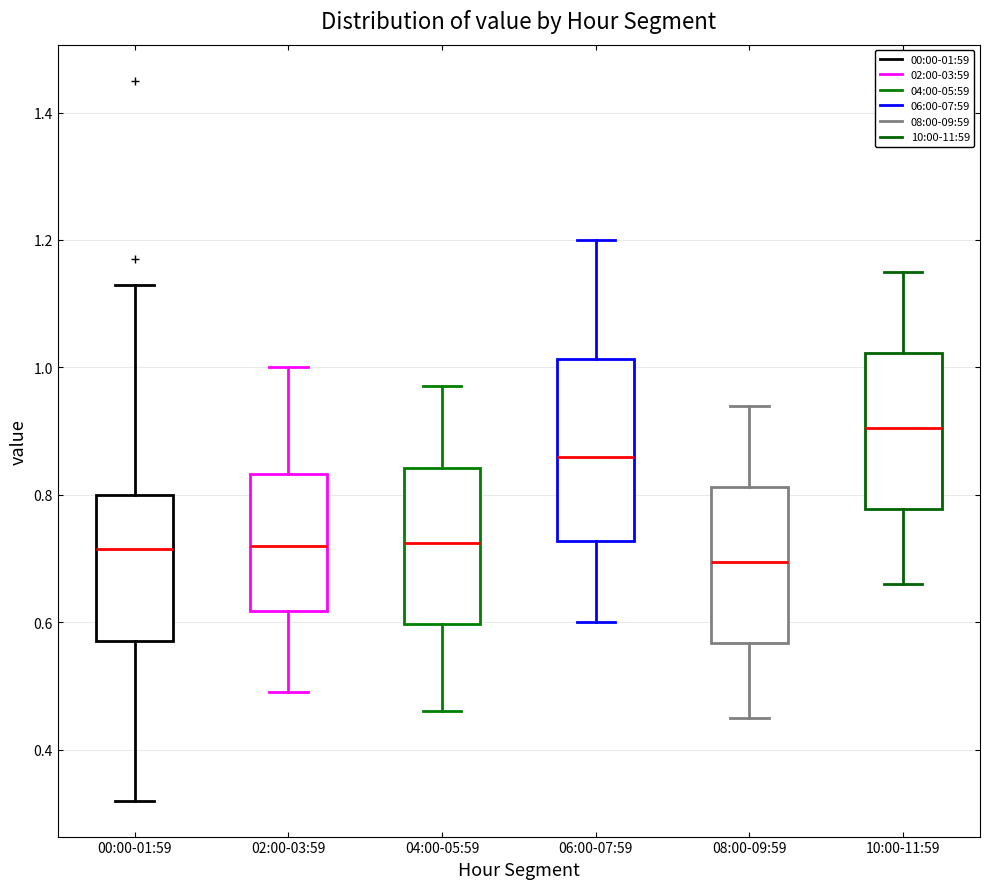

Which box has the highest median line?

10:00-11:59